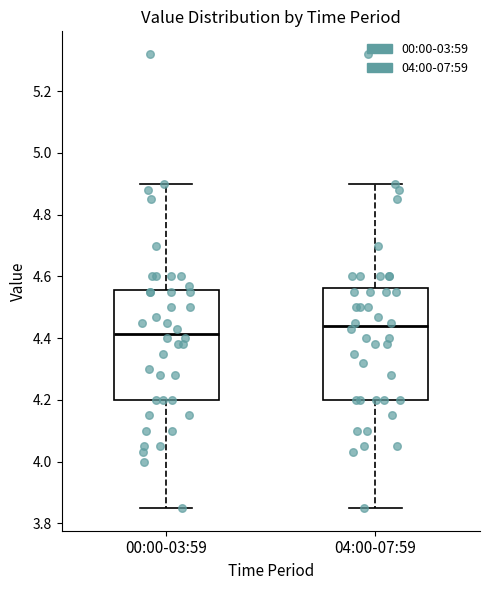

Which box has the lowest median line?

00:00-03:59